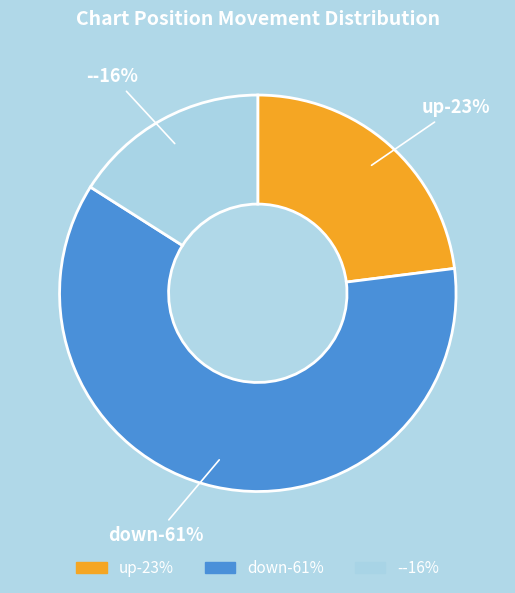

To the nearest percent, what portion does - represent?

16%